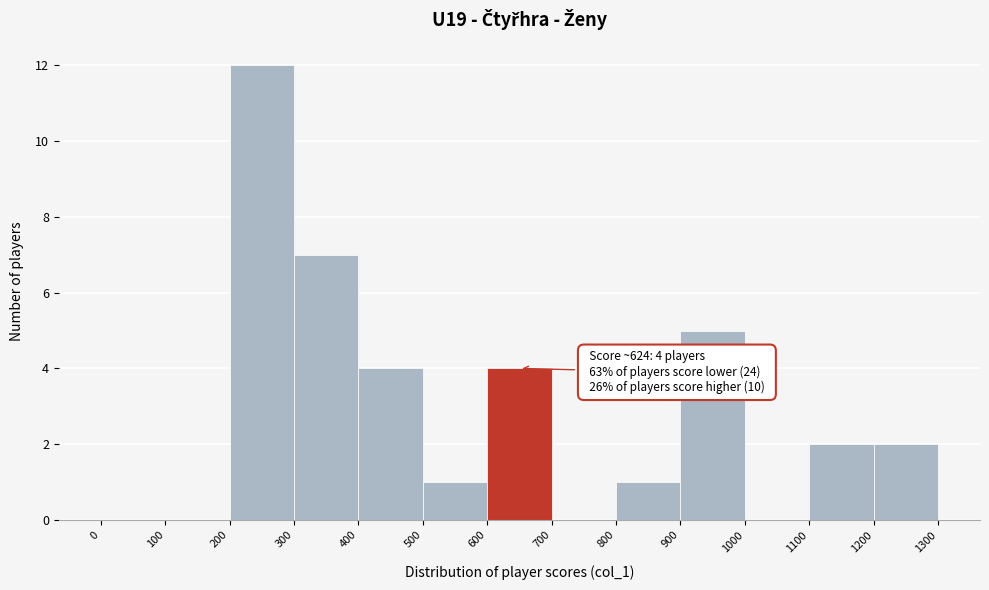

Which range on the x-axis has the tallest bar?

200 to 300